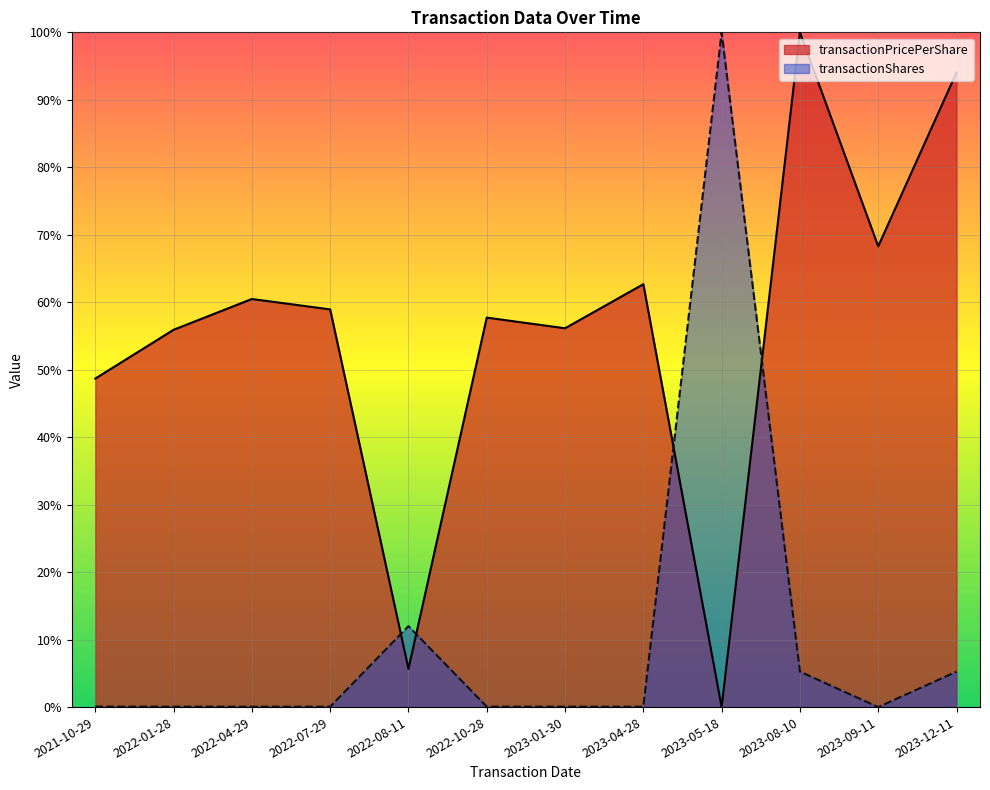

What is the label of the 1st point from the left?

2021-10-29